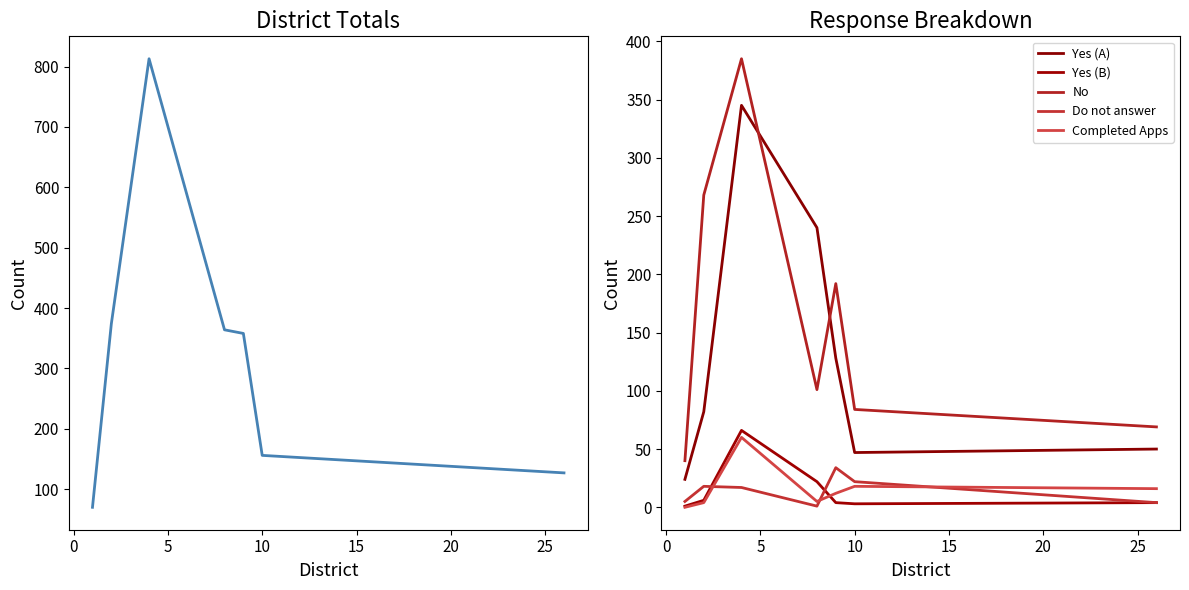

List the series in order of their peak value, highest first.

Total, No, Yes (A), Yes (B), Completed Apps, Do not answer